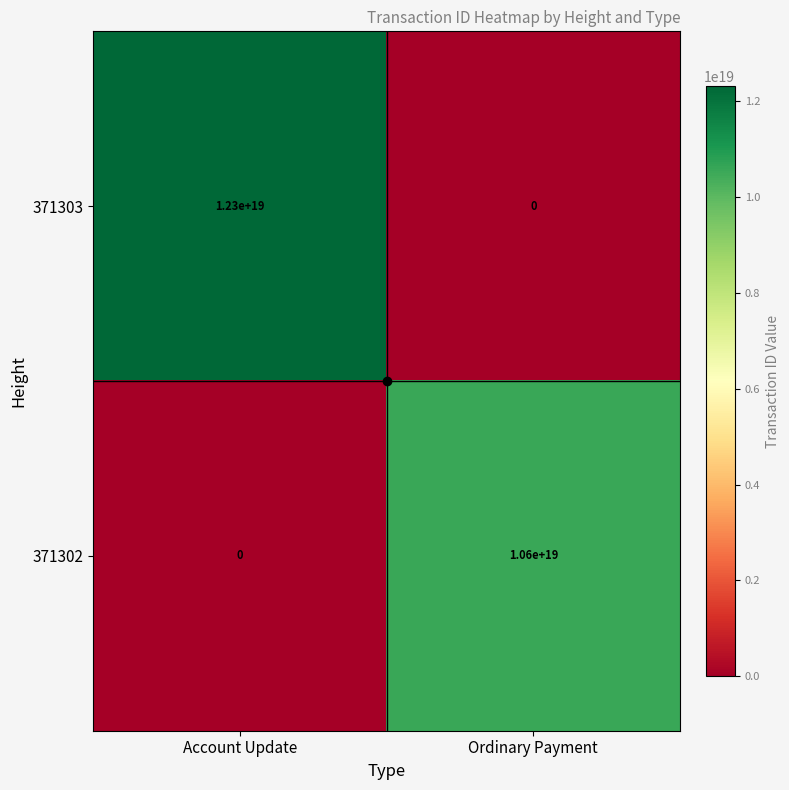

The value of 371302 at Ordinary Payment is 18688177724743942144. True or false?

False